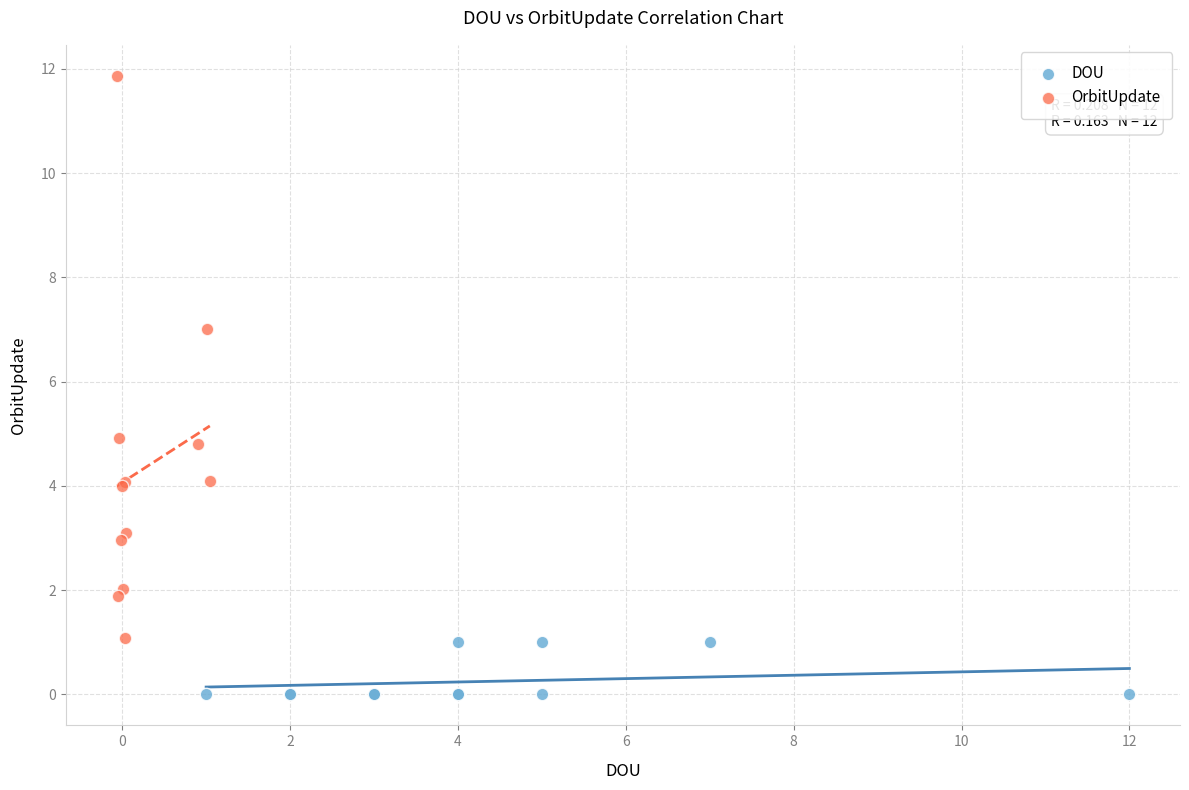

Which series has the largest Y range (max minus min)?

OrbitUpdate